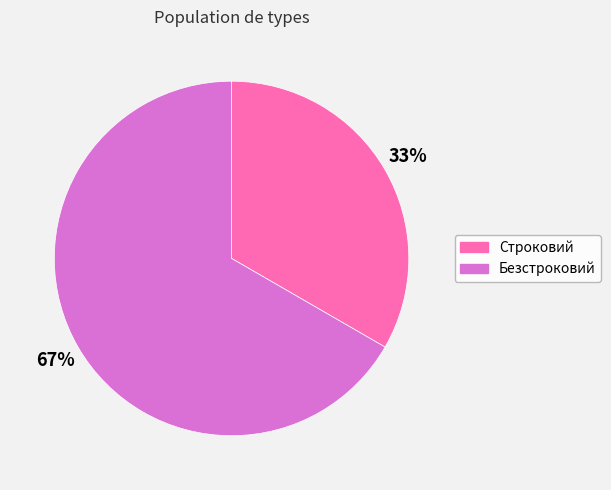

Combined, do Строковий and Безстроковий account for over 50%?

Yes